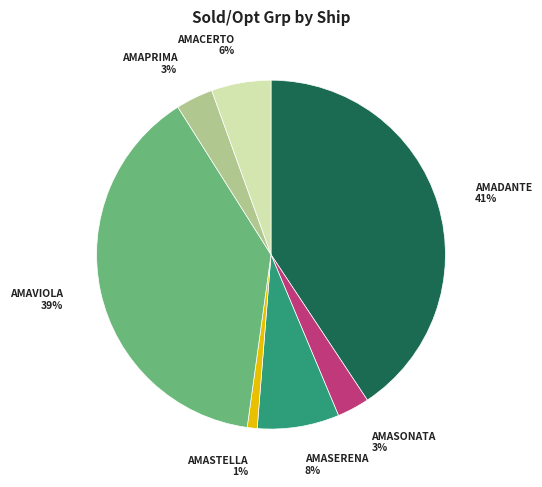

To the nearest percent, what is the average slice percentage?

14%